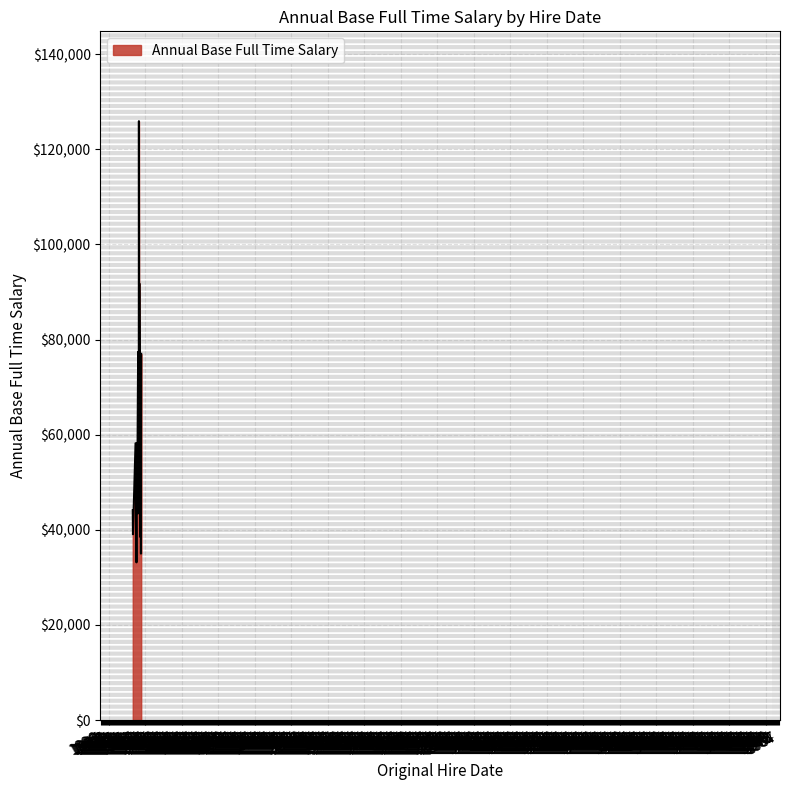

What is the maximum value shown in the chart?

125900.0